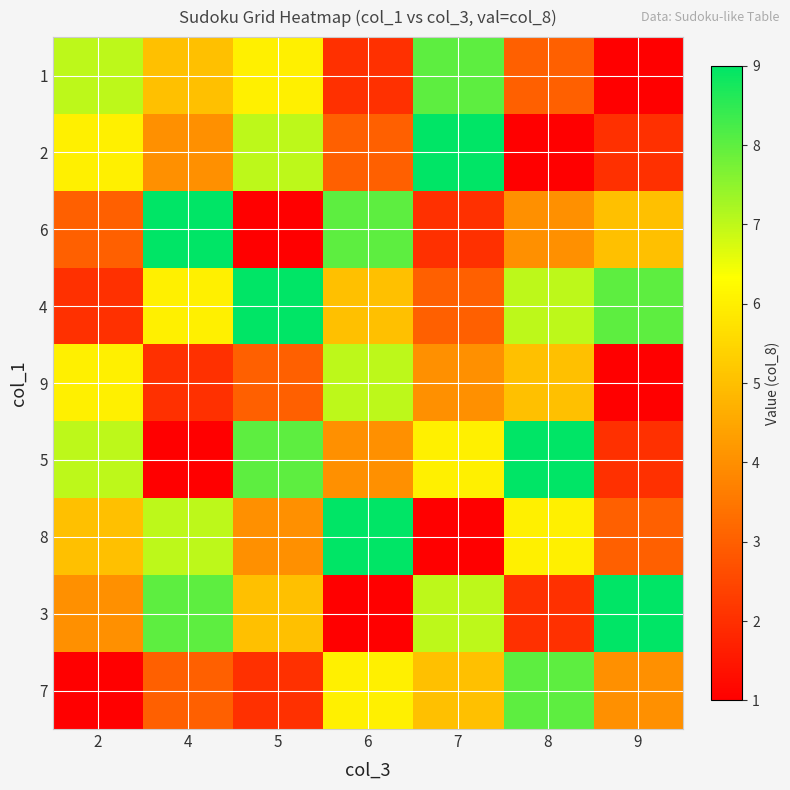

Reading left to right, list all the values displayed in this chart.

1: 2=7	4=5	5=6	6=2	7=8	8=3	9=1
2: 2=6	4=4	5=7	6=3	7=9	8=1	9=2
6: 2=3	4=9	5=1	6=8	7=2	8=4	9=5
4: 2=2	4=6	5=9	6=5	7=3	8=7	9=8
9: 2=6	4=2	5=3	6=7	7=4	8=5	9=1
5: 2=7	4=1	5=8	6=4	7=6	8=9	9=2
8: 2=5	4=7	5=4	6=9	7=1	8=6	9=3
3: 2=4	4=8	5=5	6=1	7=7	8=2	9=9
7: 2=1	4=3	5=2	6=6	7=5	8=8	9=4